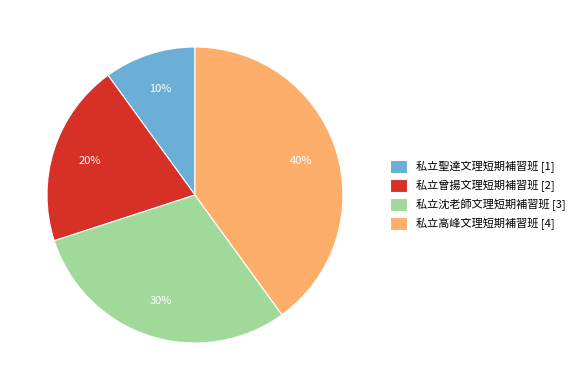

Which slice is the largest?

私立高峰文理短期補習班